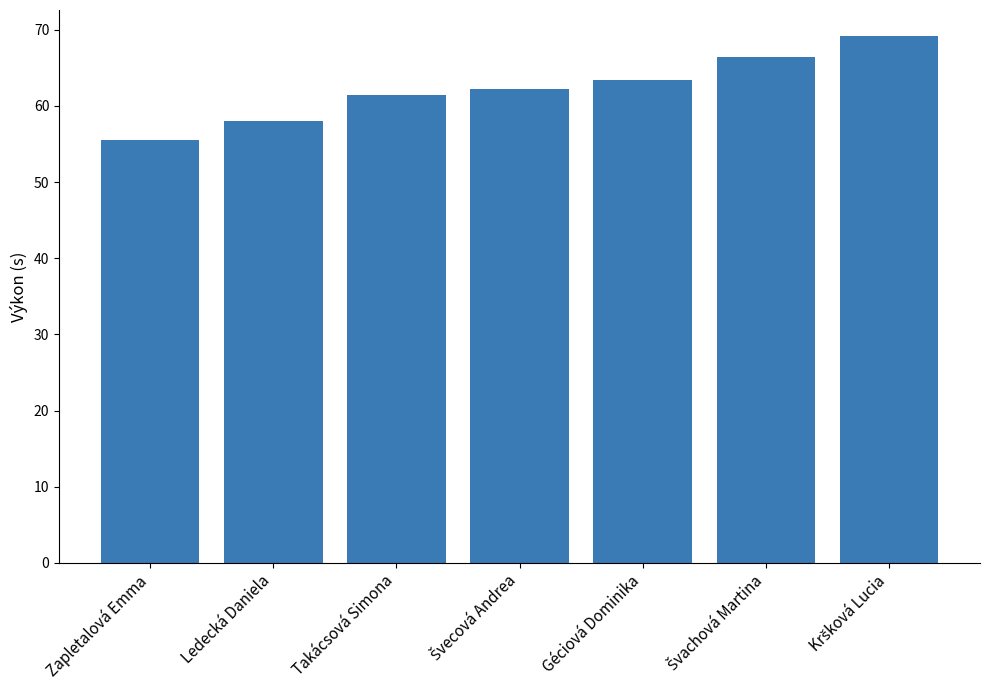

Which category has the lowest value across all series?

Zapletalová Emma